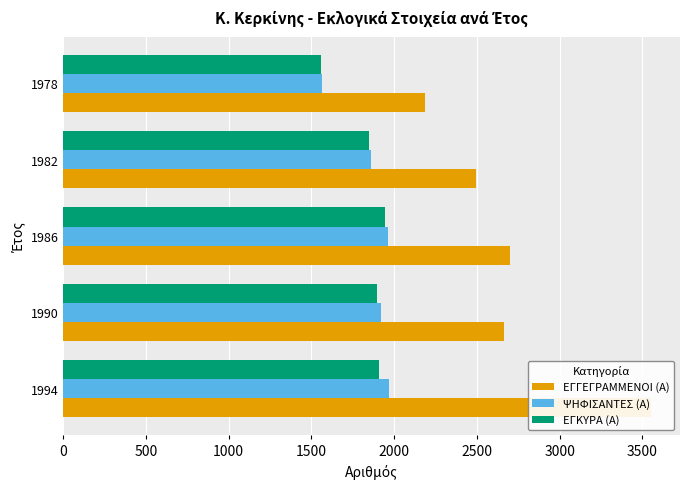

What is the sum of the ΕΓΚΥΡΑ (Α) values at 1978 and 1986?

3506